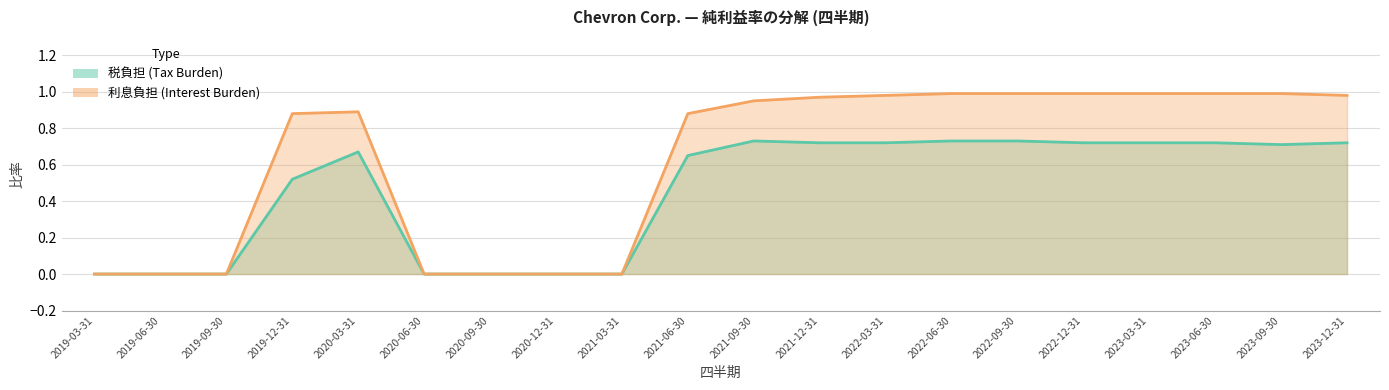

At which category does the chart reach its peak across all series?

2022-06-30